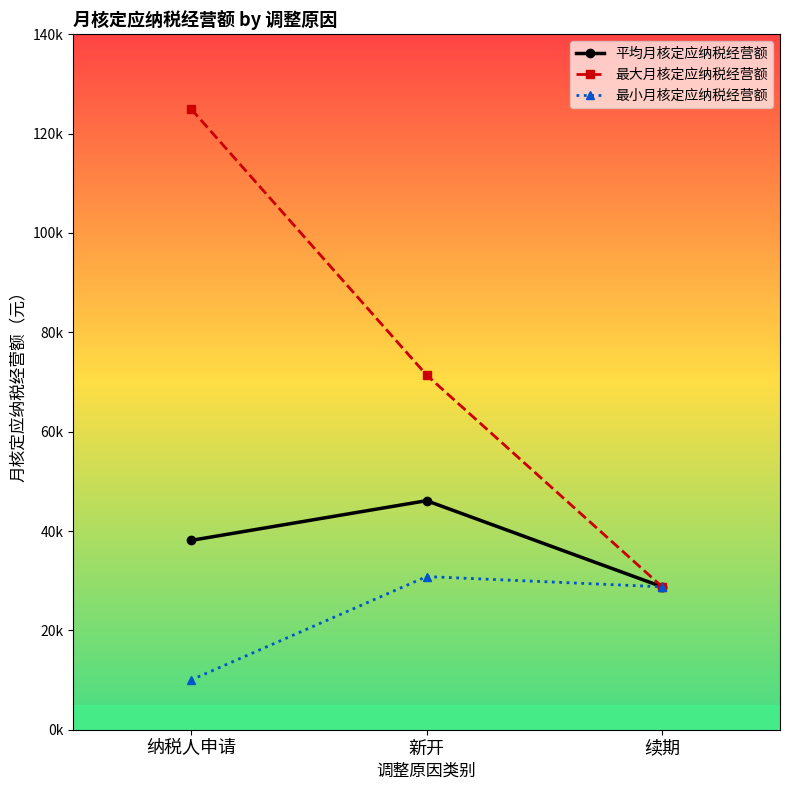

Does the chart have visible grid lines?

No